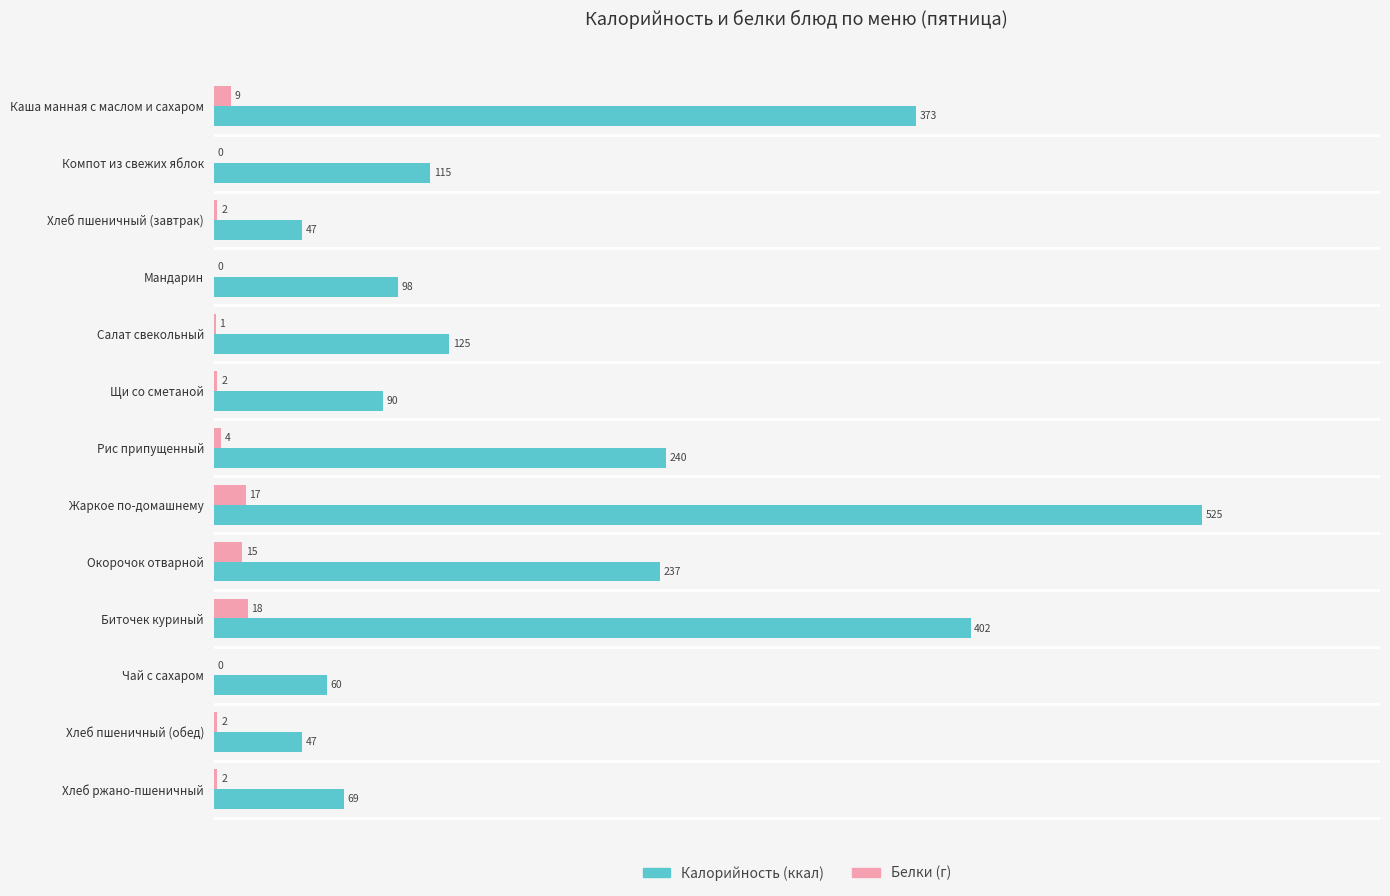

At which category is the sum across all series the highest?

Жаркое по-домашнему